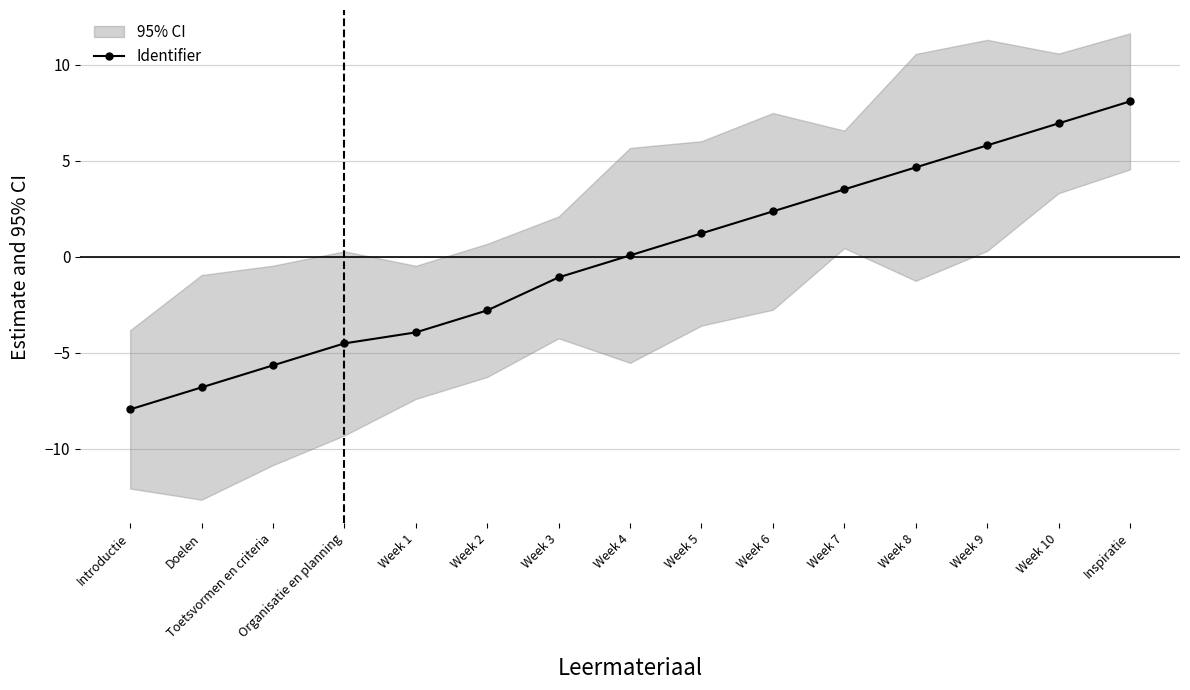

How many values are above zero?

8